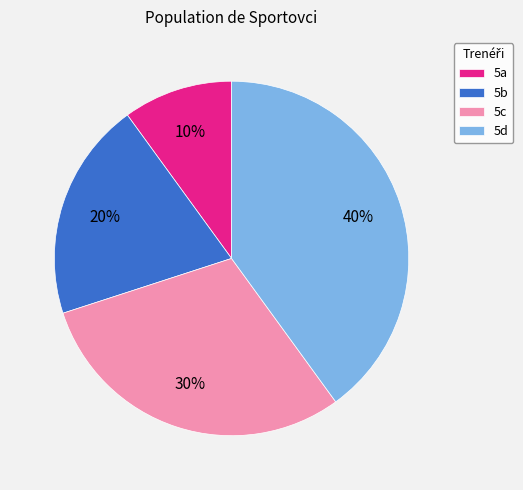

Does any single category account for the majority?

No